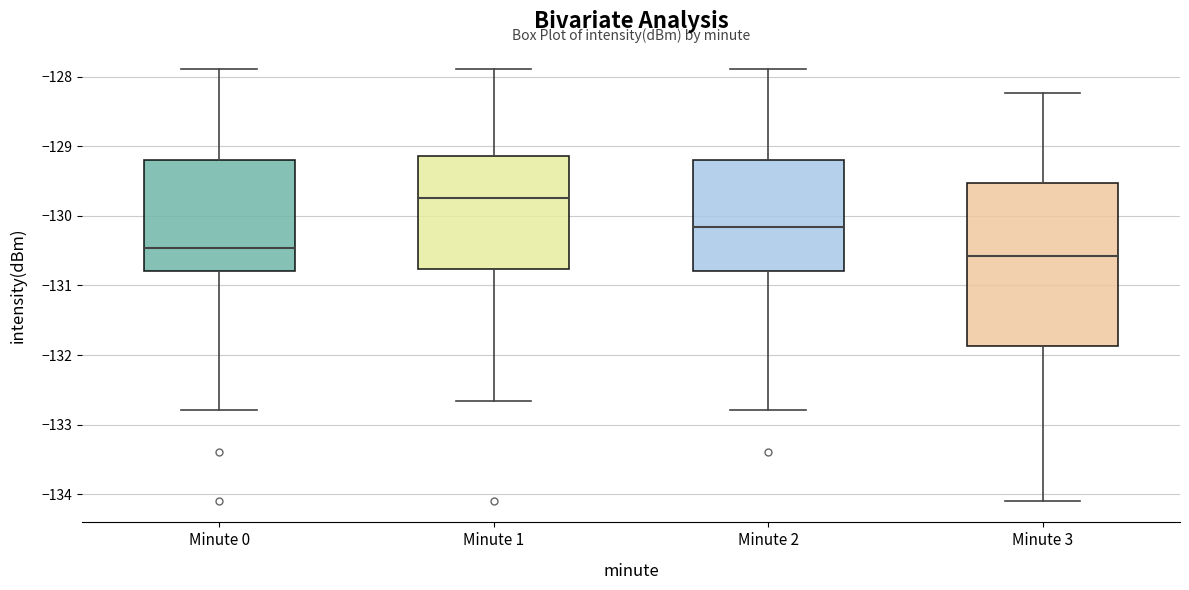

Where is the lower edge of the box for Minute 0 on the y-axis? The values are not printed on the chart, so give them approximately, as read against the axis.

-130.8